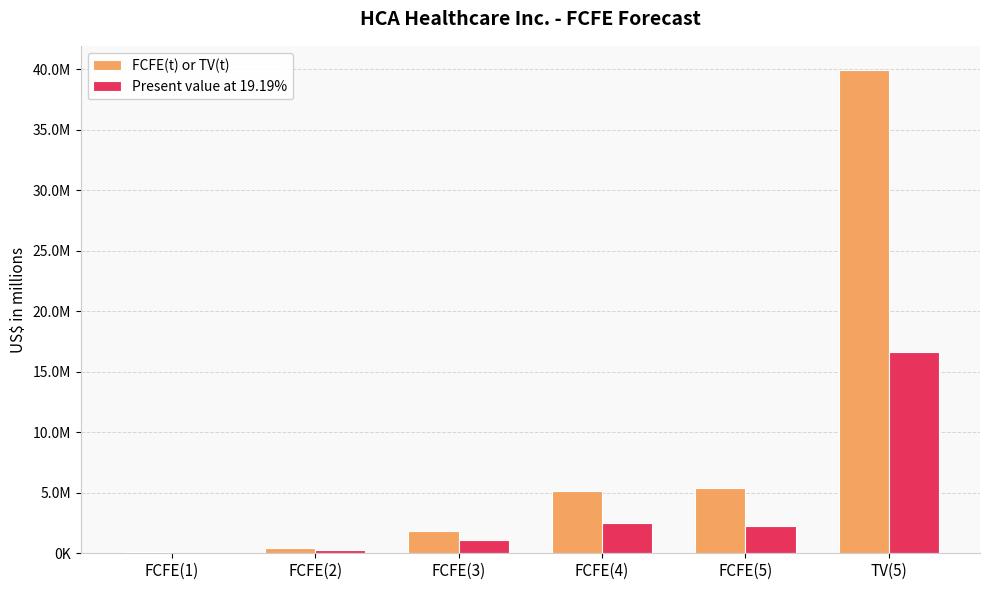

What are all the series names shown in the legend?

FCFE(t) or TV(t), Present value at 19.19%